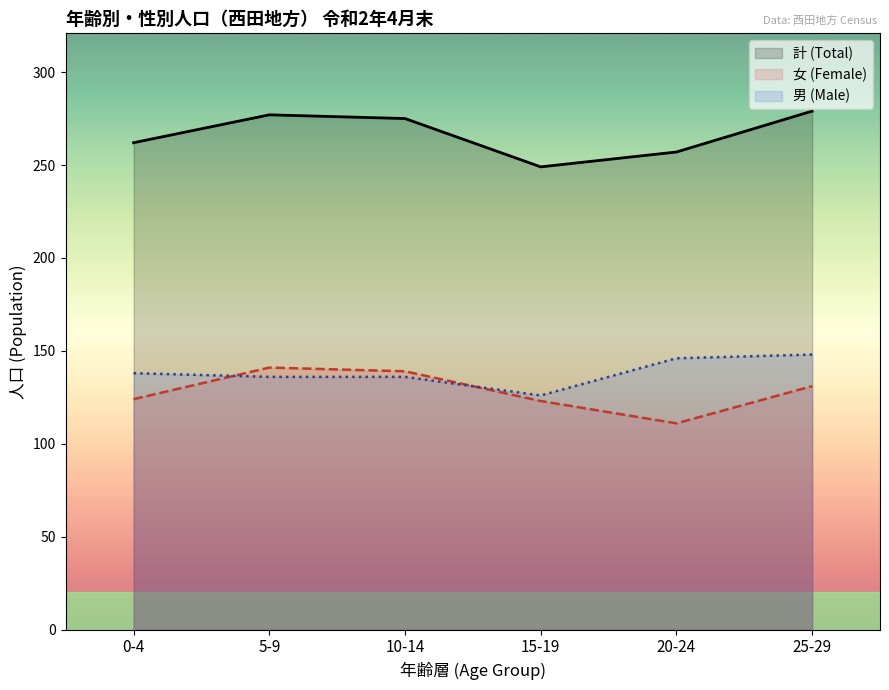

How many data points in 女 (Female) are less than 131?

3